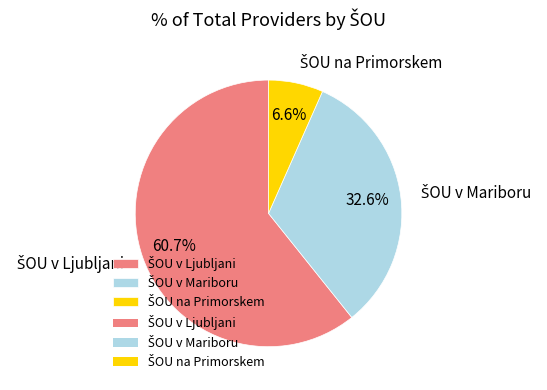

How many slices are in this pie chart?

3